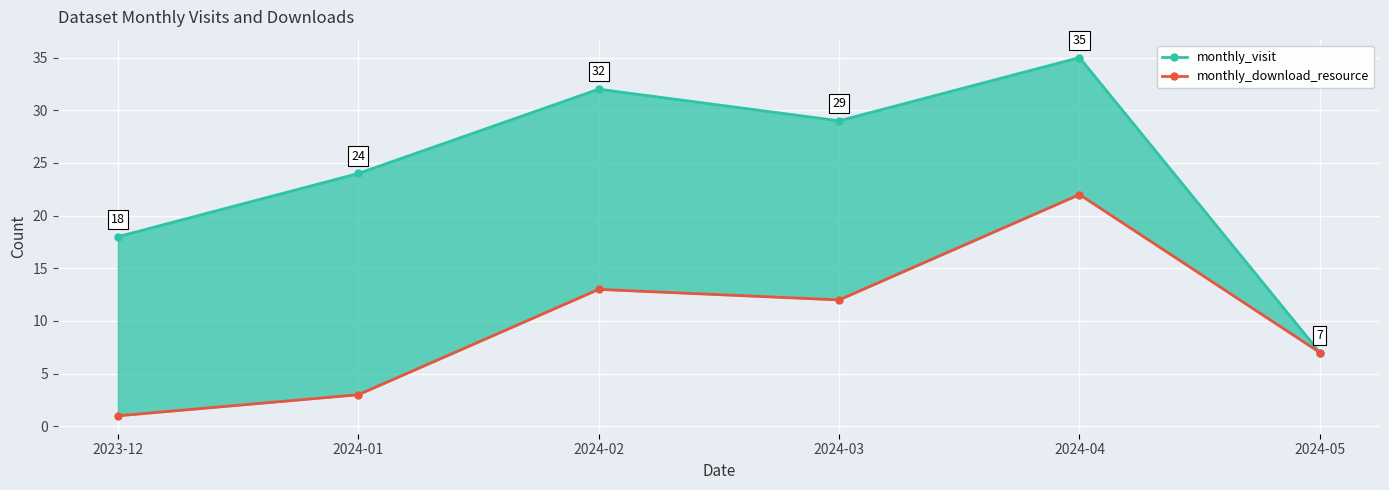

What is the average value of the monthly_download_resource series?

10